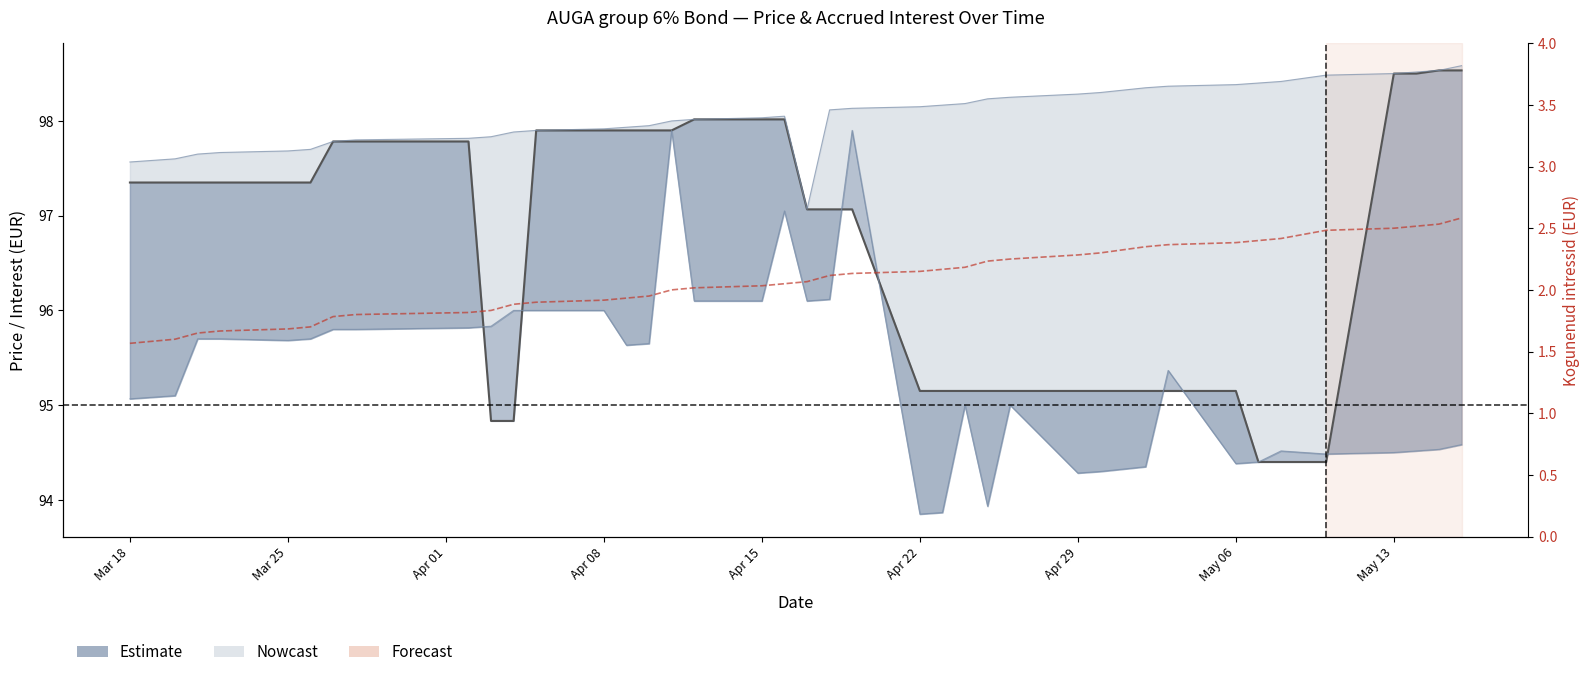

How many data points in Viimase tehingu hind are above 97?

25